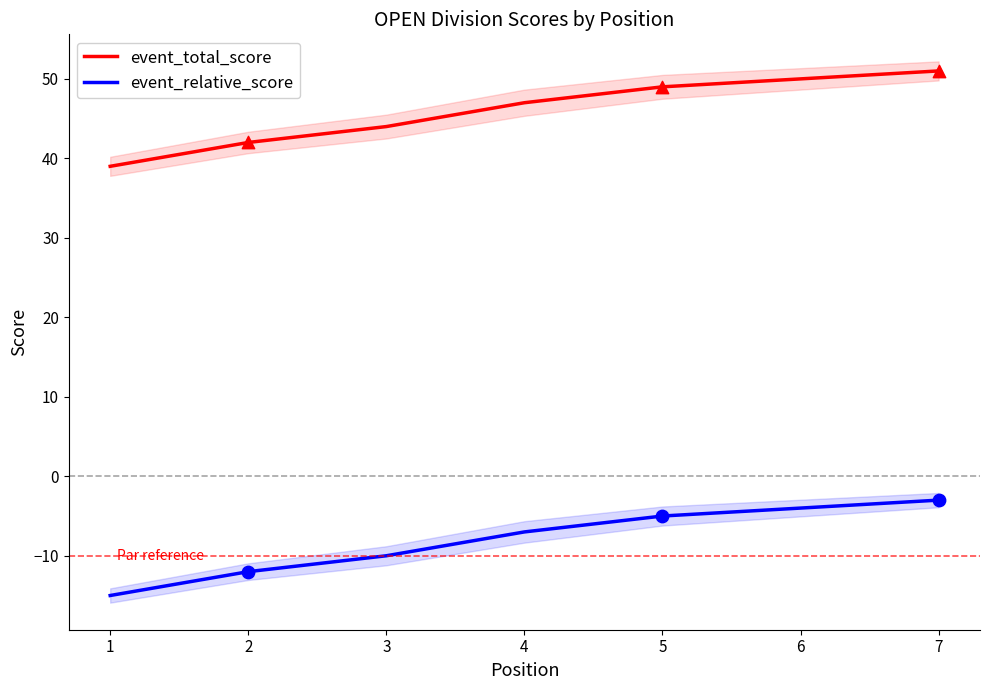

What is the total value across all series at 6?

46